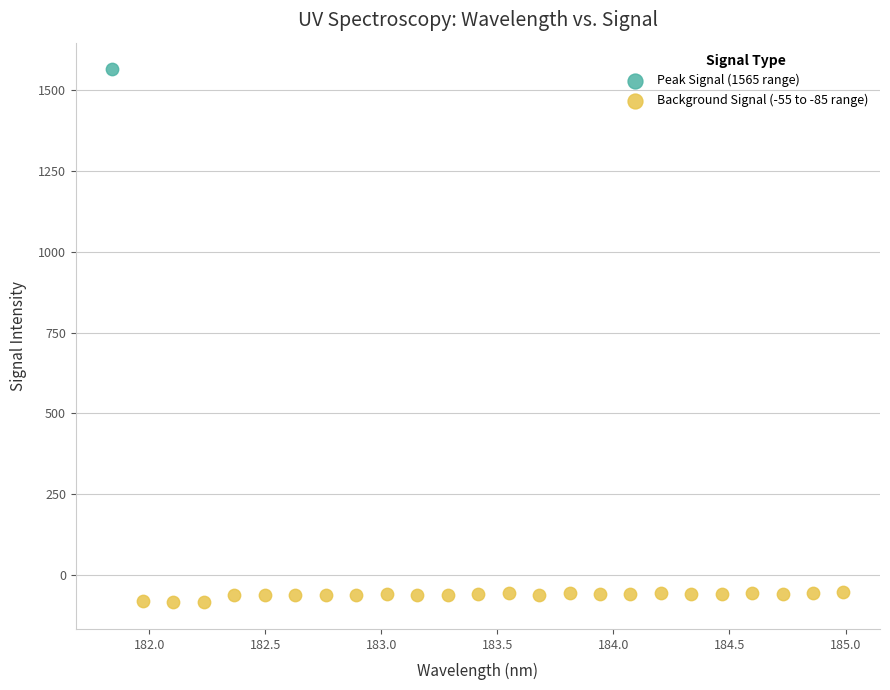

What are all the series names shown in the legend?

Peak Signal (1565 range), Background Signal (-55 to -85 range)